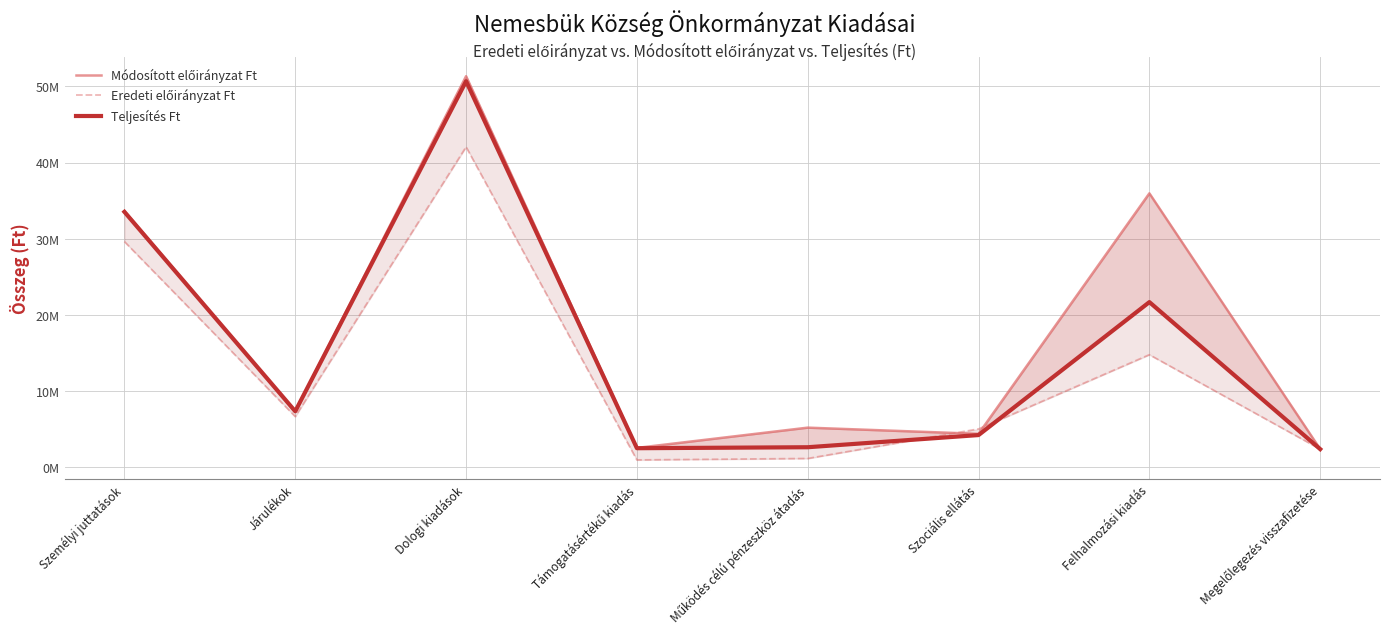

Reading left to right, extract all data points from this chart.

Módosított előirányzat Ft: Személyi juttatások=33631395	Járulékok=7362969	Dologi kiadások=51321642	Támogatásértékű kiadás=2562885	Működés célú pénzeszköz átadás=5222289	Szociális ellátás=4410152	Felhalmozási kiadás=35954962	Megelőlegezés visszafizetése=2401291
Eredeti előirányzat Ft: Személyi juttatások=29625235	Járulékok=6673593	Dologi kiadások=42048709	Támogatásértékű kiadás=986441	Működés célú pénzeszköz átadás=1176000	Szociális ellátás=5050000	Felhalmozási kiadás=14788113	Megelőlegezés visszafizetése=2401291
Teljesítés Ft: Személyi juttatások=33523373	Járulékok=7362969	Dologi kiadások=50660625	Támogatásértékű kiadás=2523729	Működés célú pénzeszköz átadás=2651556	Szociális ellátás=4248152	Felhalmozási kiadás=21687171	Megelőlegezés visszafizetése=2401291